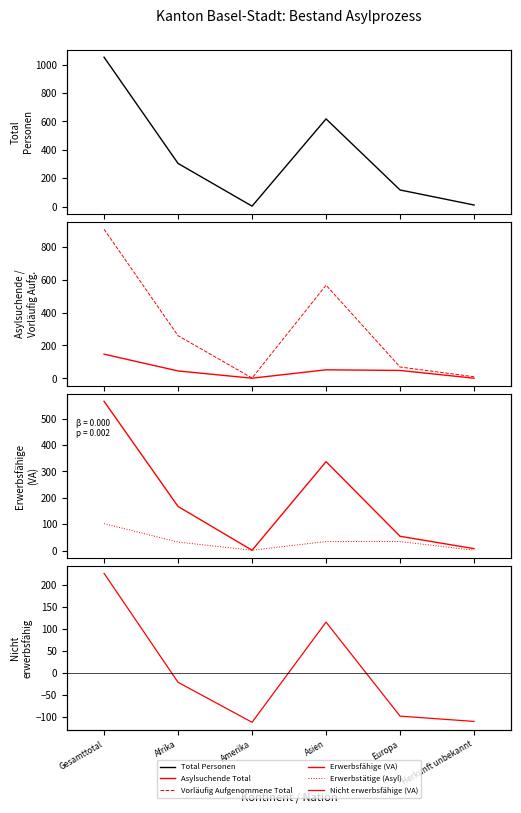

Rank the series by their maximum value, from lowest to highest.

Erwerbstätige (Asyl), Asylsuchende Total, Nicht erwerbsfähige (VA), Erwerbsfähige (VA), Vorläufig Aufgenommene Total, Total Personen